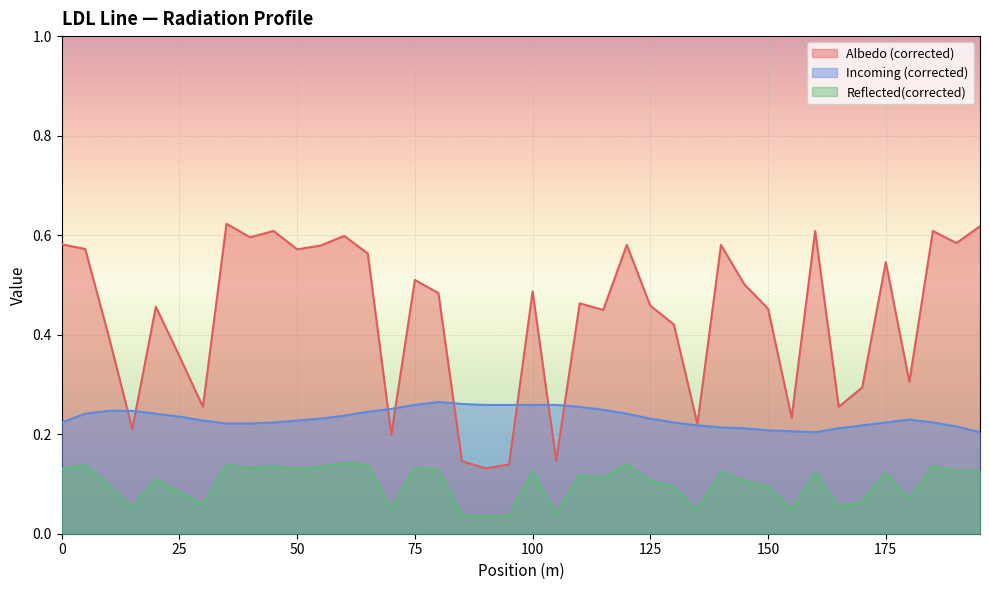

True or false: Albedo (corrected) has a value of 0.7 at 125.

False